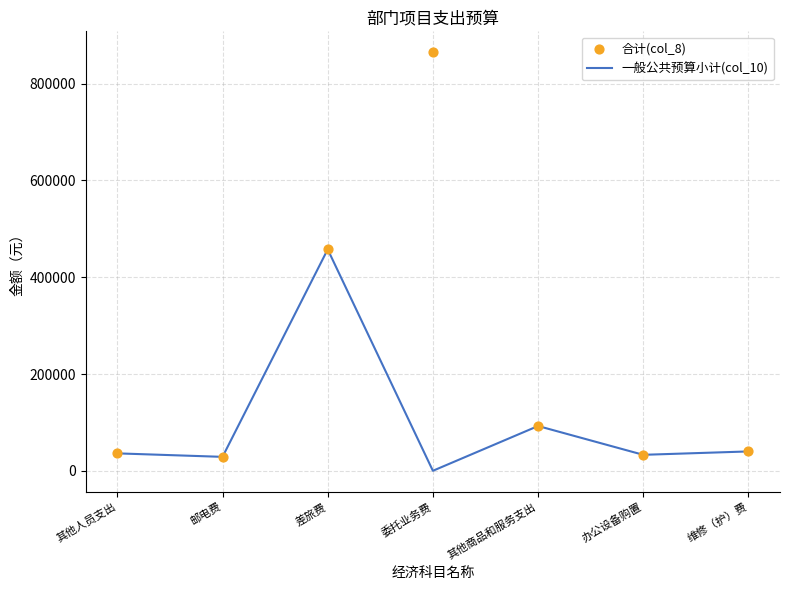

Which series reaches the minimum Y coordinate?

一般公共预算小计(col_10)